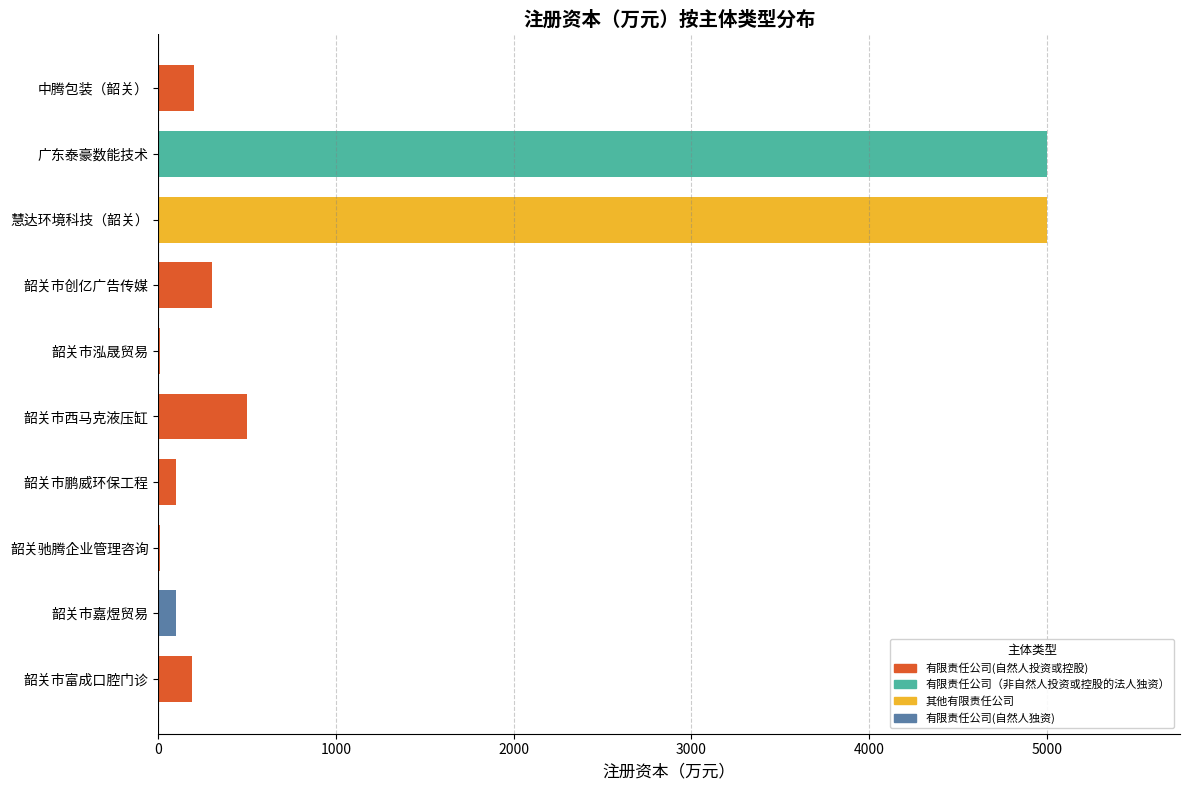

Is it true that the value at 韶关市富成口腔门诊 is 188?

True